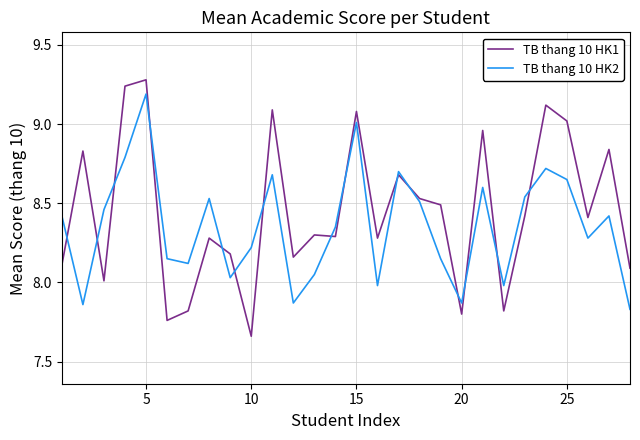

Which series has the largest total across all categories?

TB thang 10 HK1